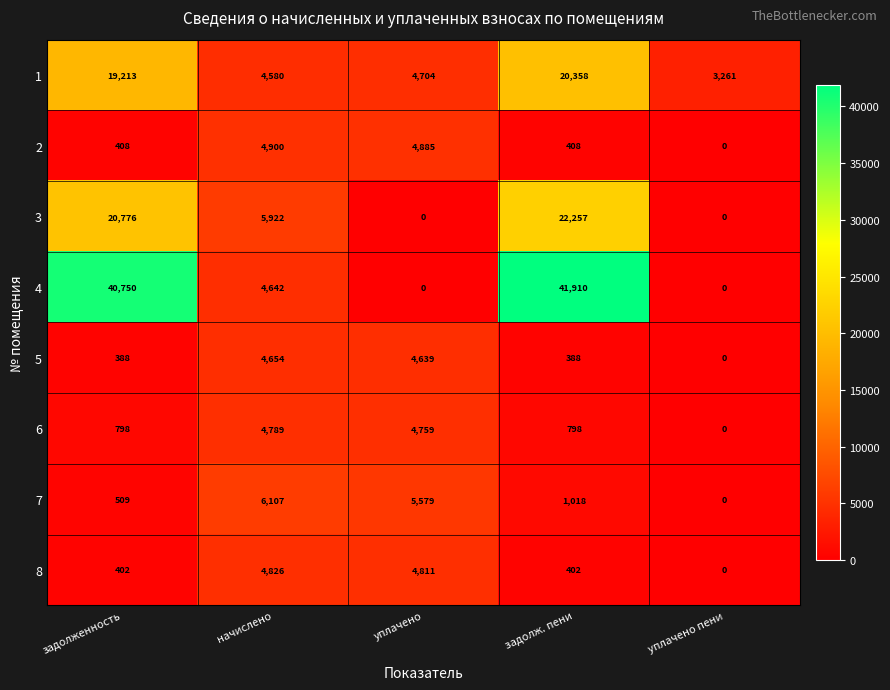

At which label does 2 reach its minimum?

уплачено пени